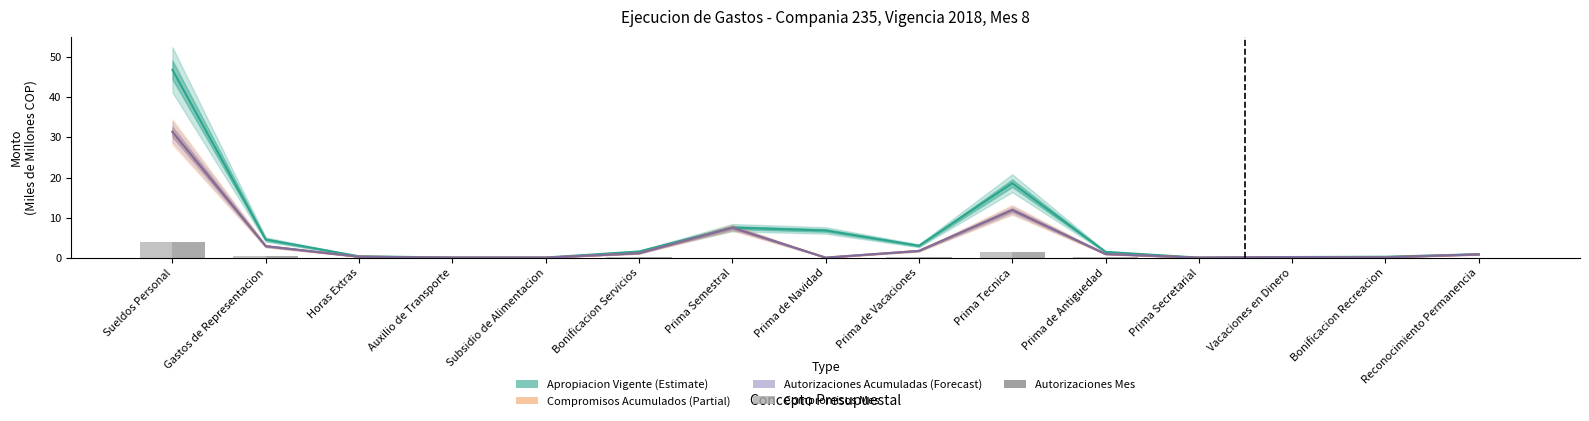

What is the difference between the maximum and minimum values in the Compromisos Mes series?

3.8